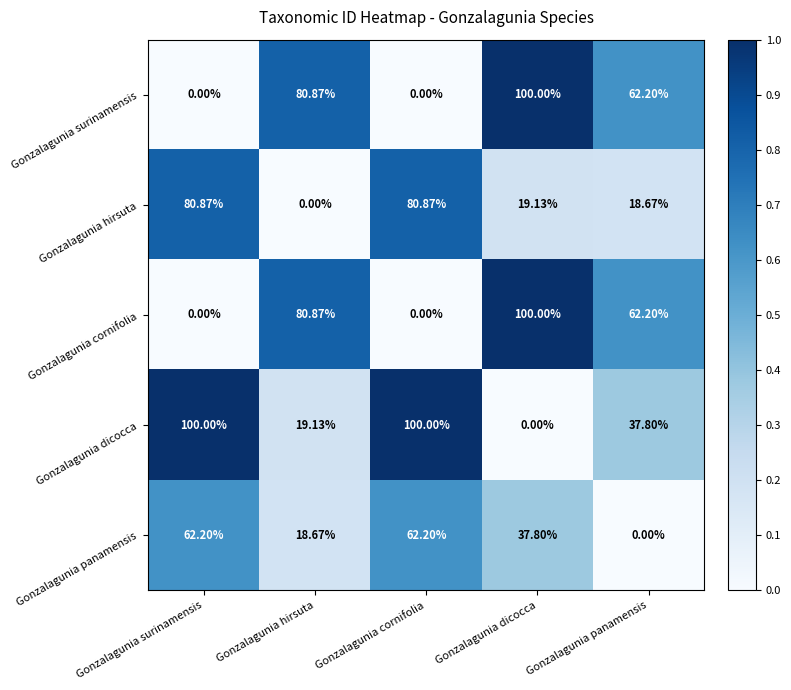

Which category has the lowest value in the Gonzalagunia dicocca series?

Gonzalagunia dicocca